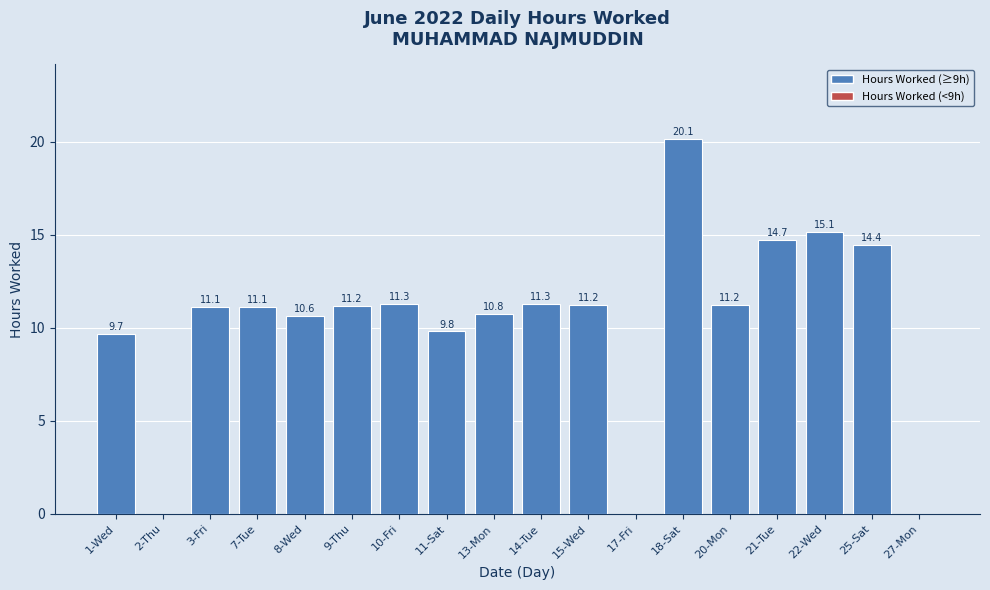

How many data points are above 11?

11